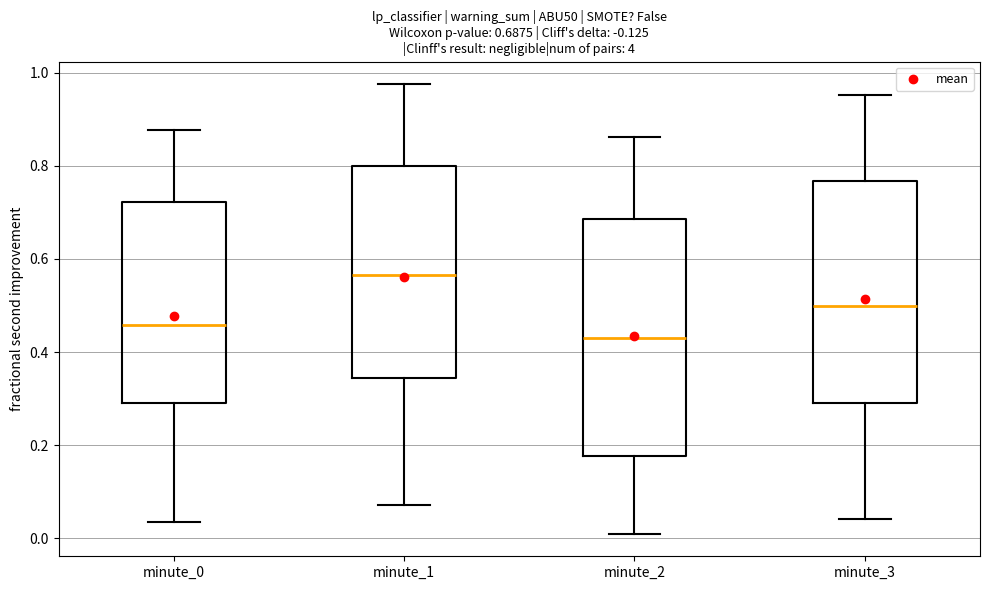

Comparing the boxes themselves (not the whiskers), which one is the tallest?

minute_2